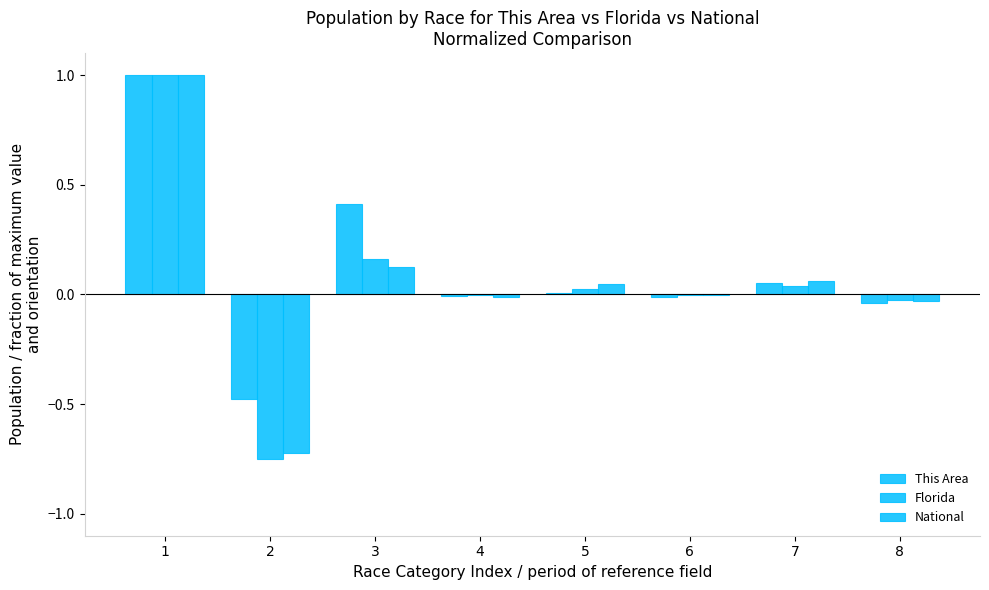

How many series are shown in this chart?

3